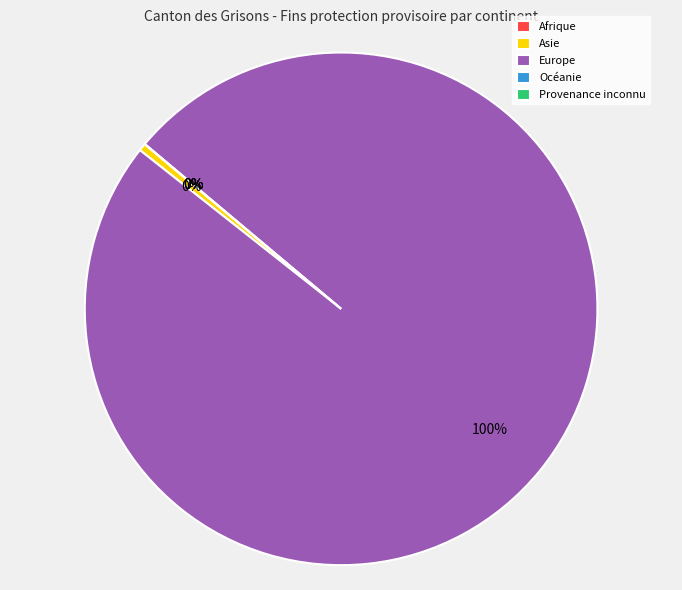

The Europe slice represents 100% of the pie. True or false?

True